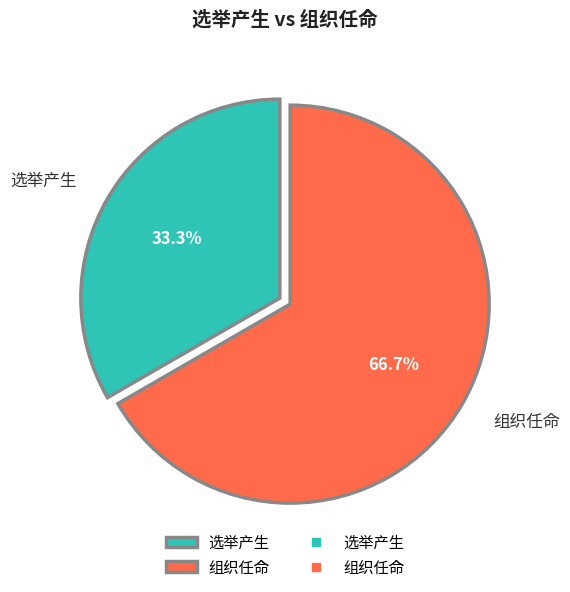

To the nearest percent, what percentage of the pie is 选举产生?

33%